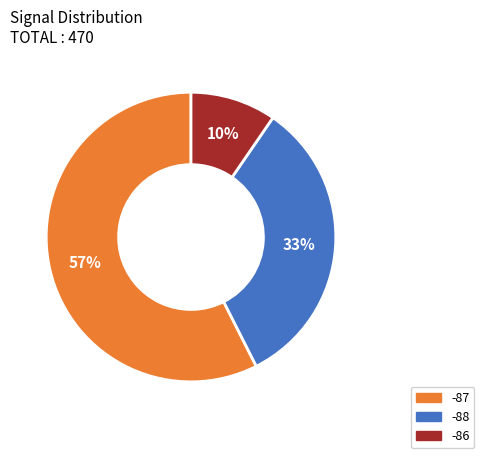

How many slices are in this pie chart?

3